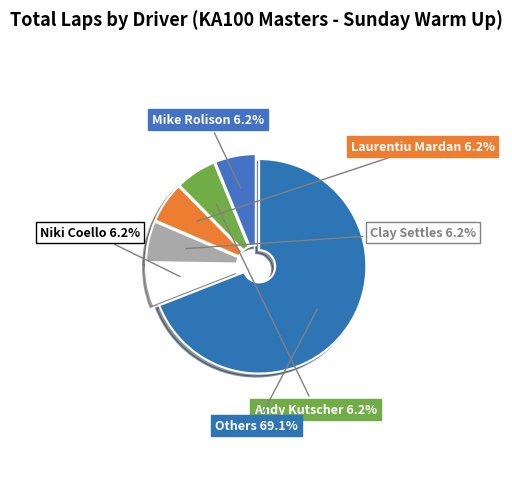

Which category has the biggest portion of the pie?

Others